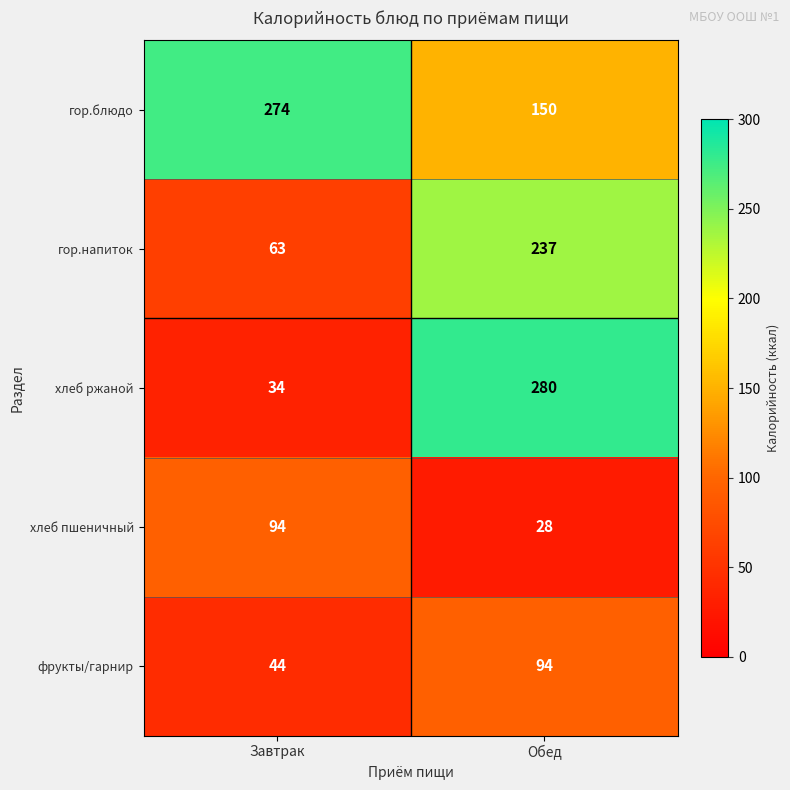

Reading left to right, extract all data points from this chart.

гор.блюдо: 274	150
гор.напиток: 63	237
хлеб ржаной: 34	280
хлеб пшеничный: 94	28
фрукты/гарнир: 44	94